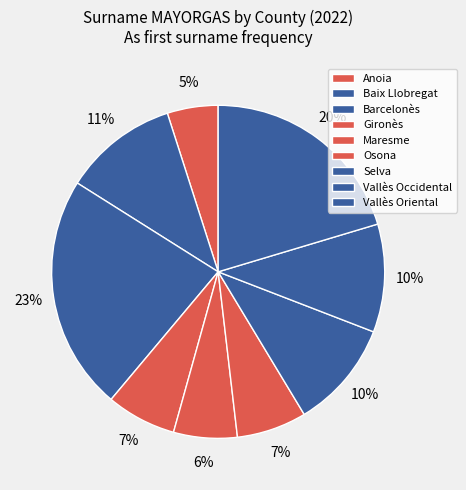

Is there a majority slice in this chart?

No